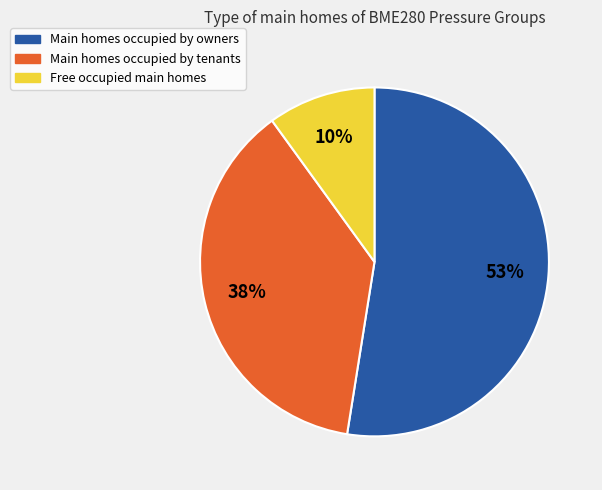

To the nearest percent, what is the average slice percentage?

33%